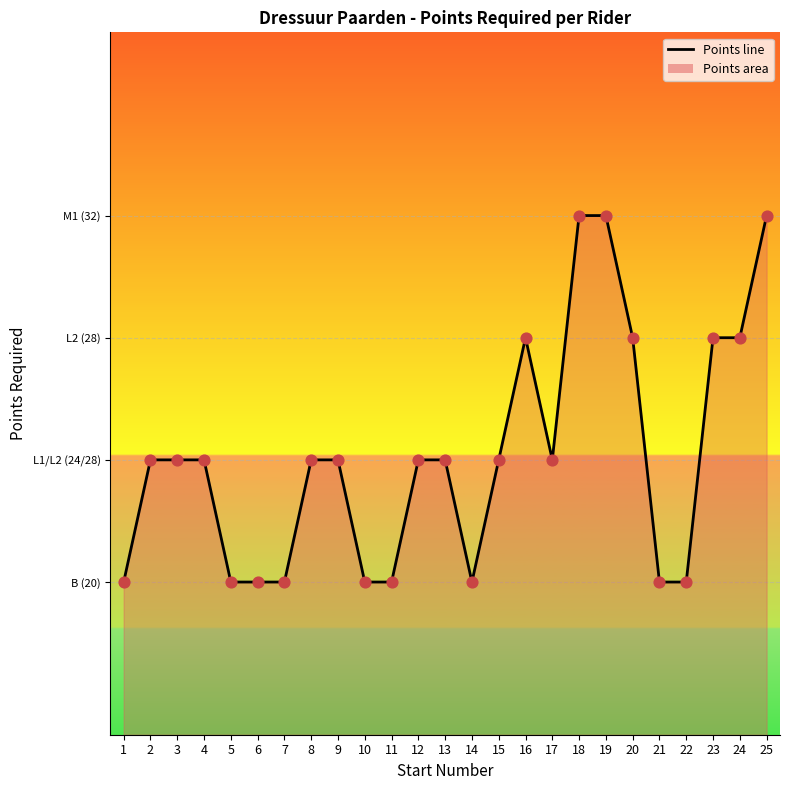

Which has a higher value, 23 or 13?

23